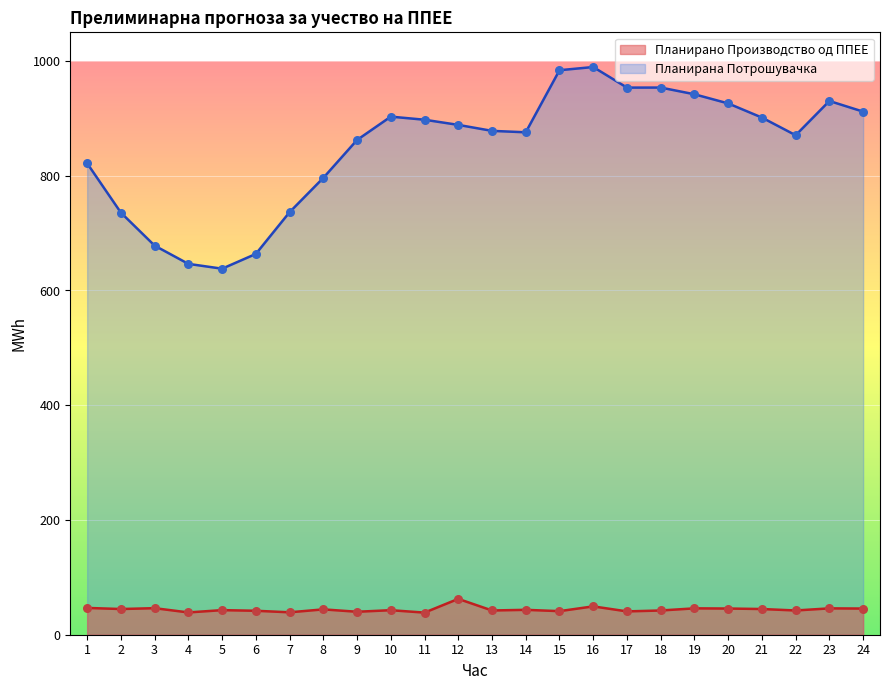

Which series contains the highest Y value?

Планирана Потрошувачка